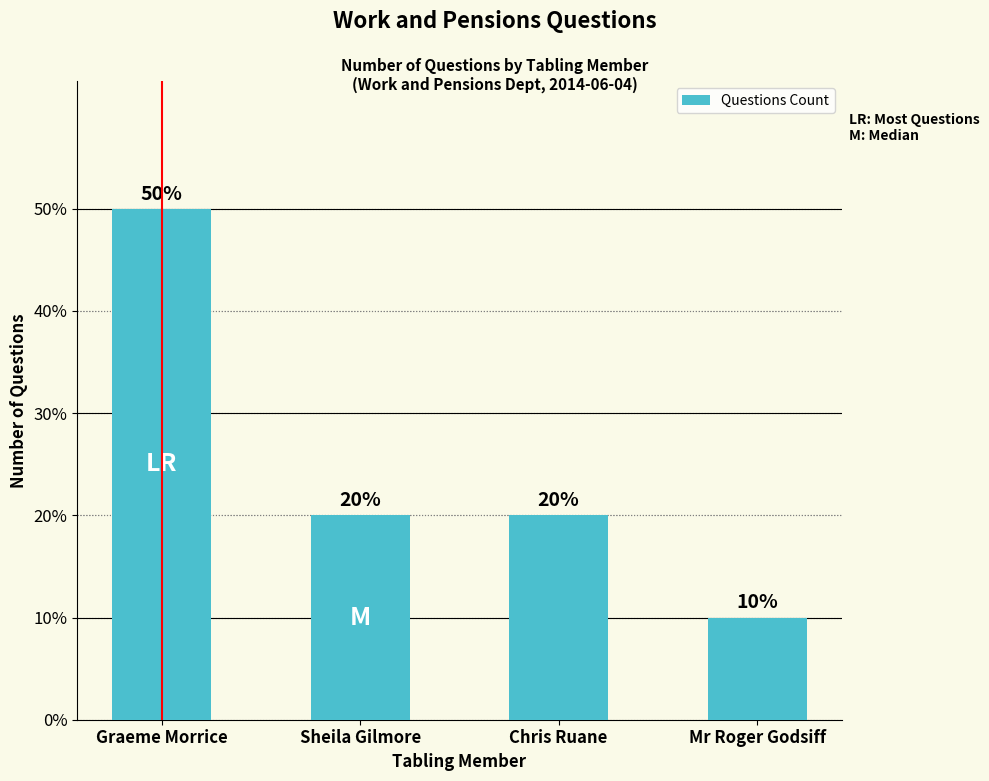

Are the bars horizontal?

No